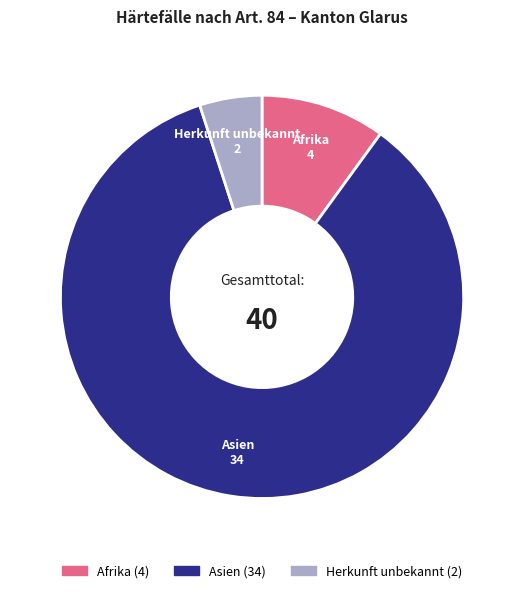

Which category has the smallest portion of the pie?

Herkunft unbekannt